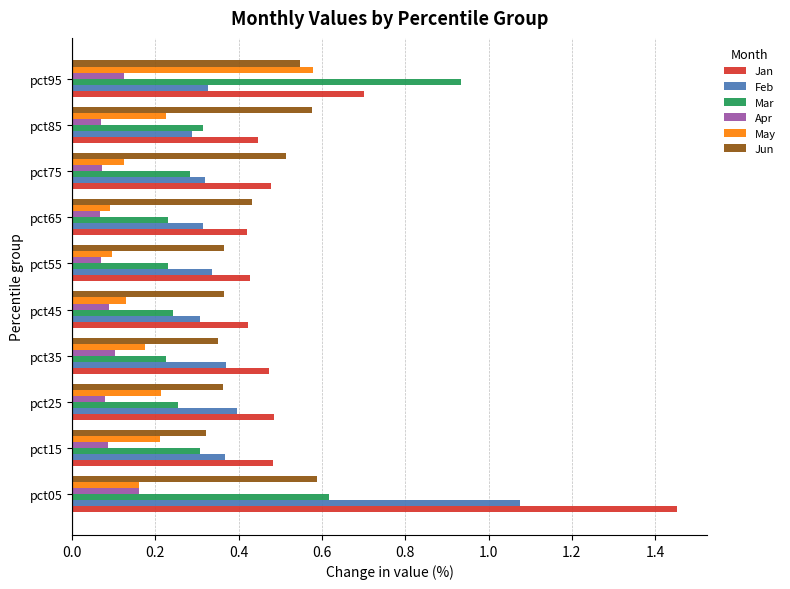

Which series changed the most between pct35 and pct95?

Mar